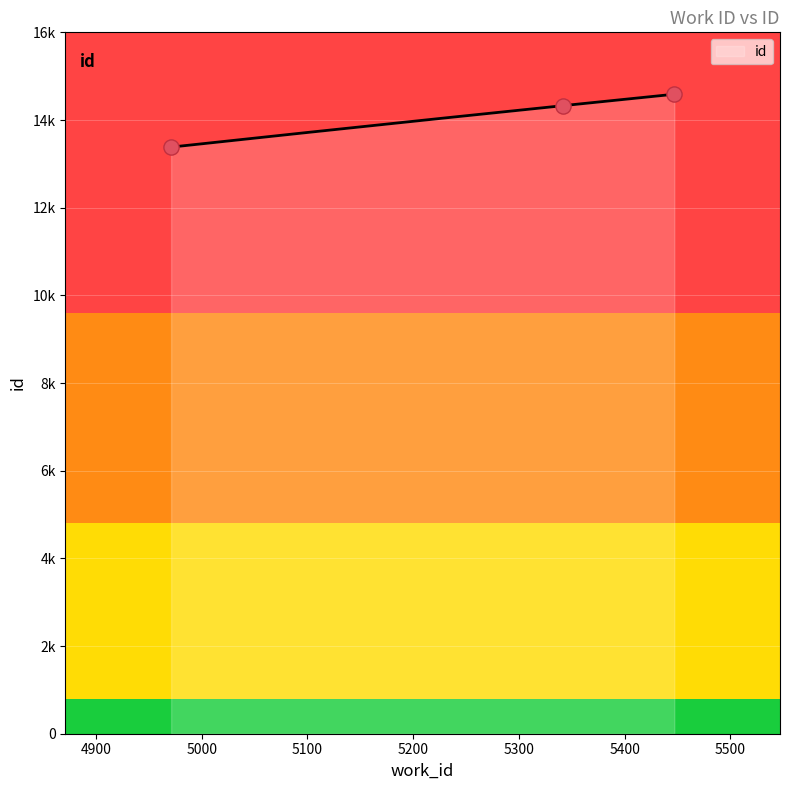

Between 4971 and 5342, which is larger?

5342